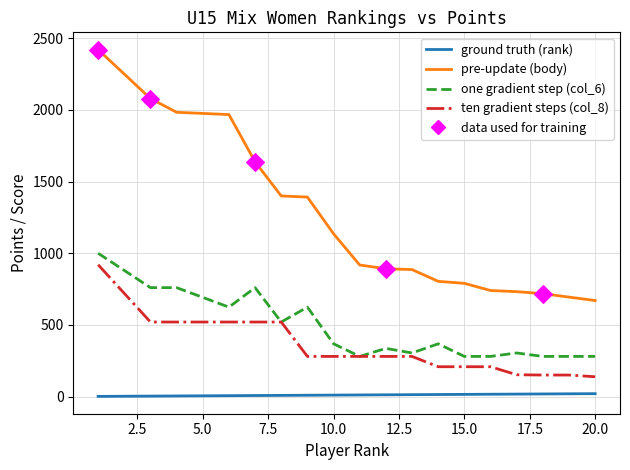

What are all the series names shown in the legend?

ground truth (rank), pre-update (body), one gradient step (col_6), ten gradient steps (col_8)